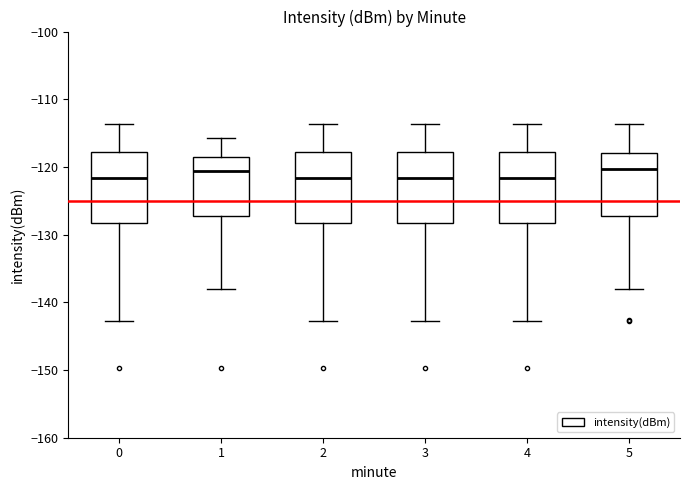

Where does the upper whisker of the box at x = 3 end on the y-axis? The values are not printed on the chart, so give them approximately, as read against the axis.

-114